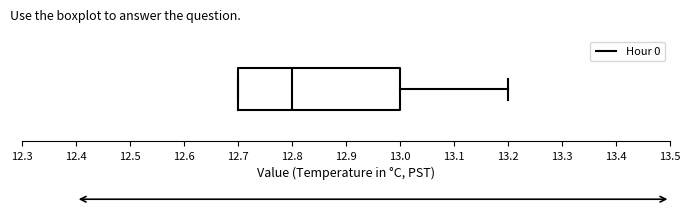

Where does the right whisker of the box end on the x-axis? The values are not printed on the chart, so give them approximately, as read against the axis.

13.2